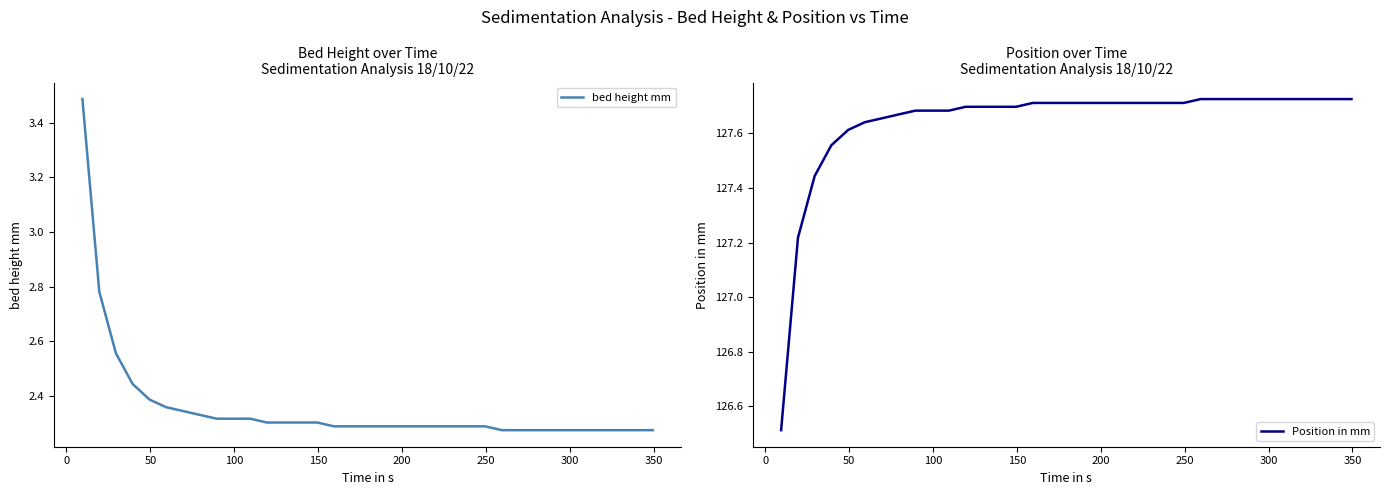

What is the value of the bed height mm point at the 14th from the left?

2.3